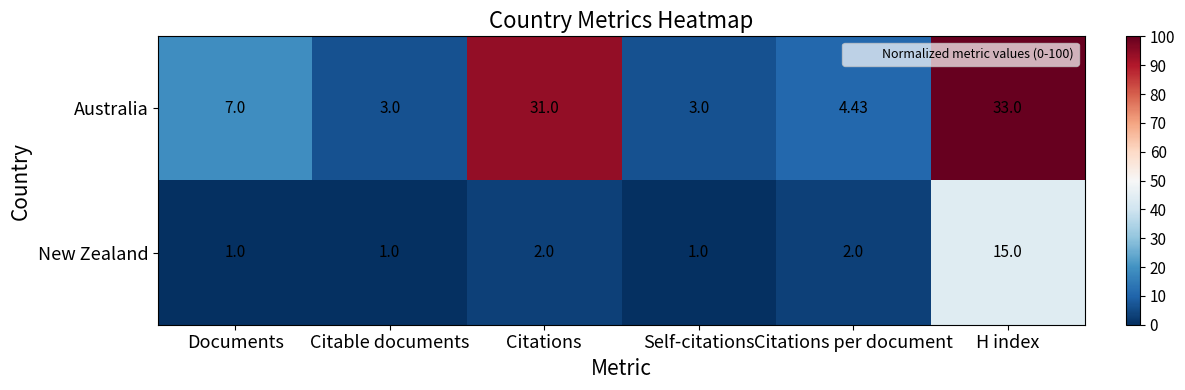

Rank the series at H index from lowest to highest value.

New Zealand, Australia